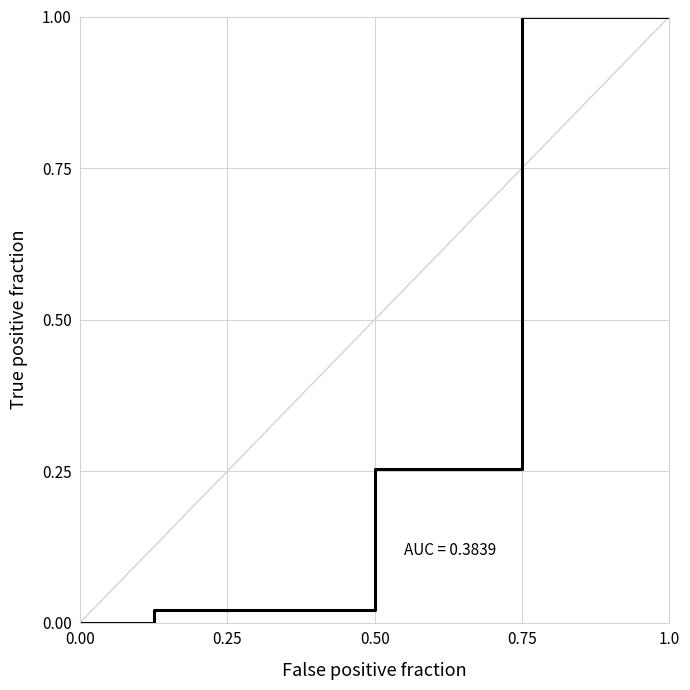

What is the difference between the maximum and minimum values?

1.0